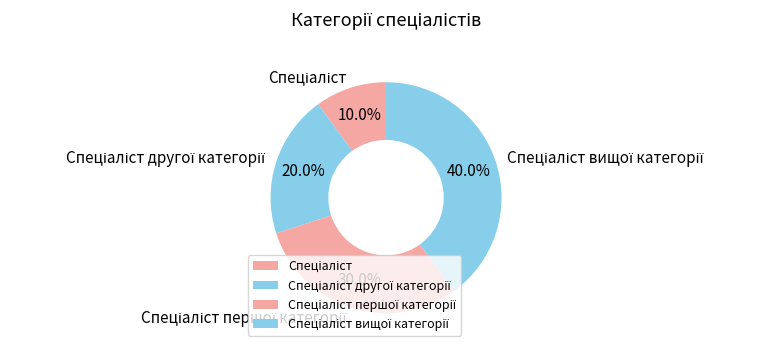

Does any single category account for the majority?

No